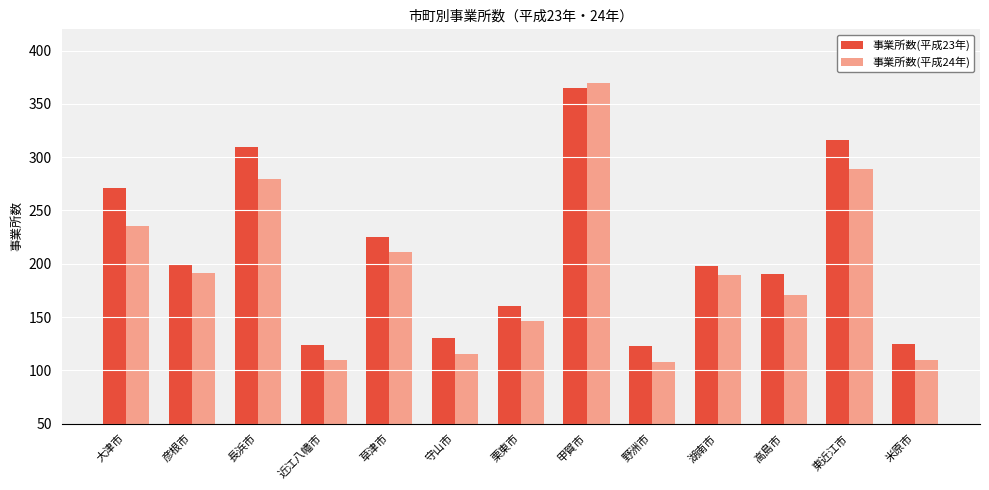

Between 守山市 and 東近江市, which series saw the biggest shift?

事業所数(平成23年)